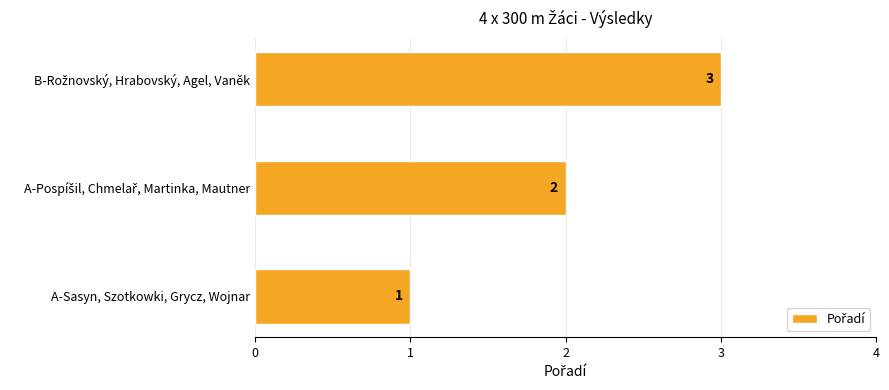

What is the sum of all values?

6